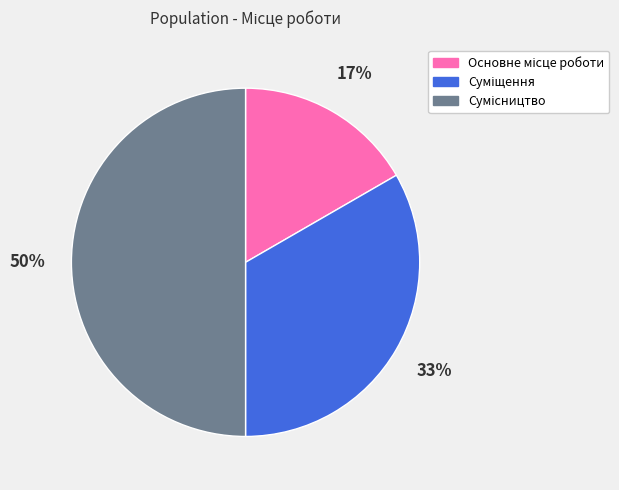

To the nearest percent, what is the difference between the largest and smallest slice percentages?

33%